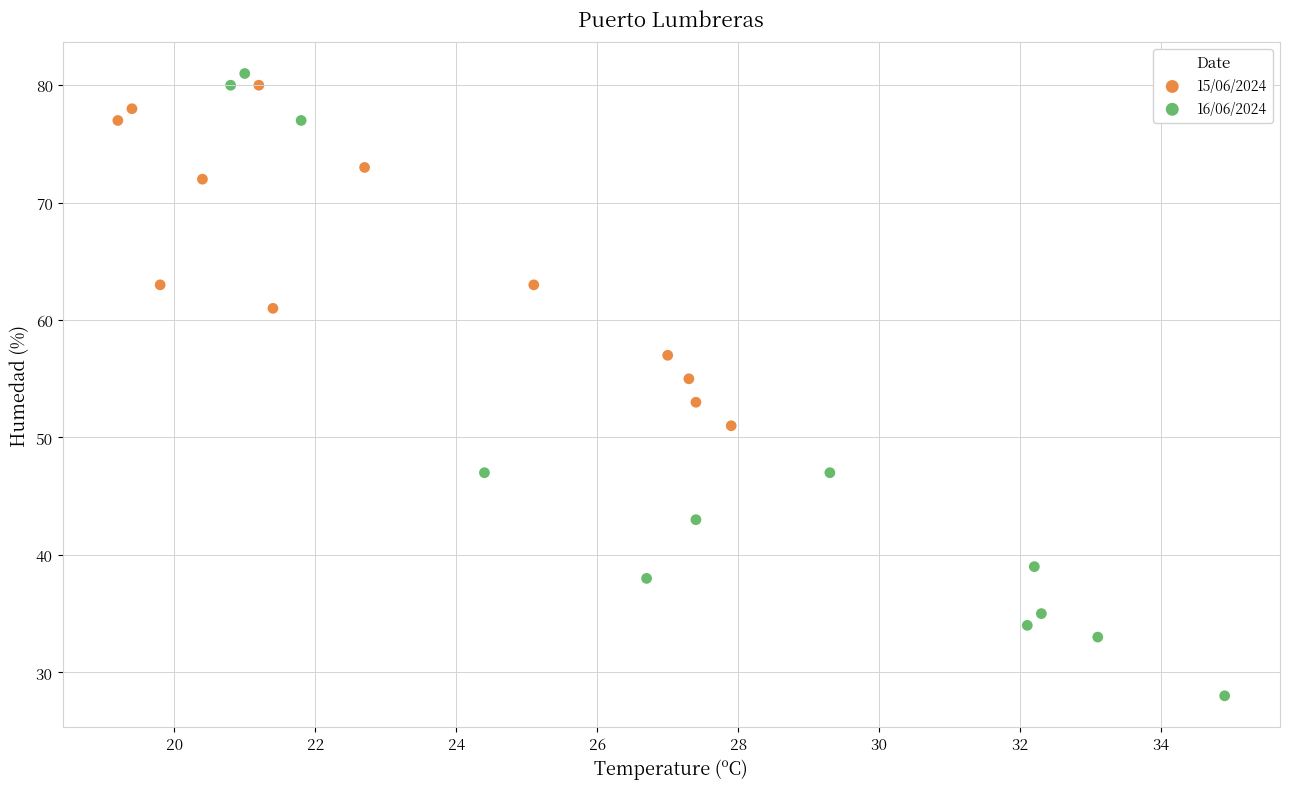

Which series contains the lowest Y value?

16/06/2024